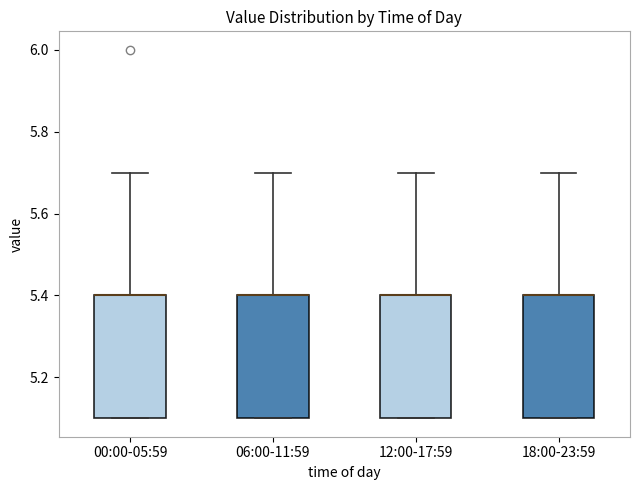

Reading left to right, read every box against the y-axis: the position of its median line, the range the box covers, and the ends of its whiskers. The values are not printed on the chart, so give them approximately, as read against the axis.

00:00-05:59: median 5.4 (drawn on the box's upper edge), box 5.1 to 5.4, whiskers 5.1 to 5.7
06:00-11:59: median 5.4 (drawn on the box's upper edge), box 5.1 to 5.4, whiskers 5.1 to 5.7
12:00-17:59: median 5.4 (drawn on the box's upper edge), box 5.1 to 5.4, whiskers 5.1 to 5.7
18:00-23:59: median 5.4 (drawn on the box's upper edge), box 5.1 to 5.4, whiskers 5.1 to 5.7